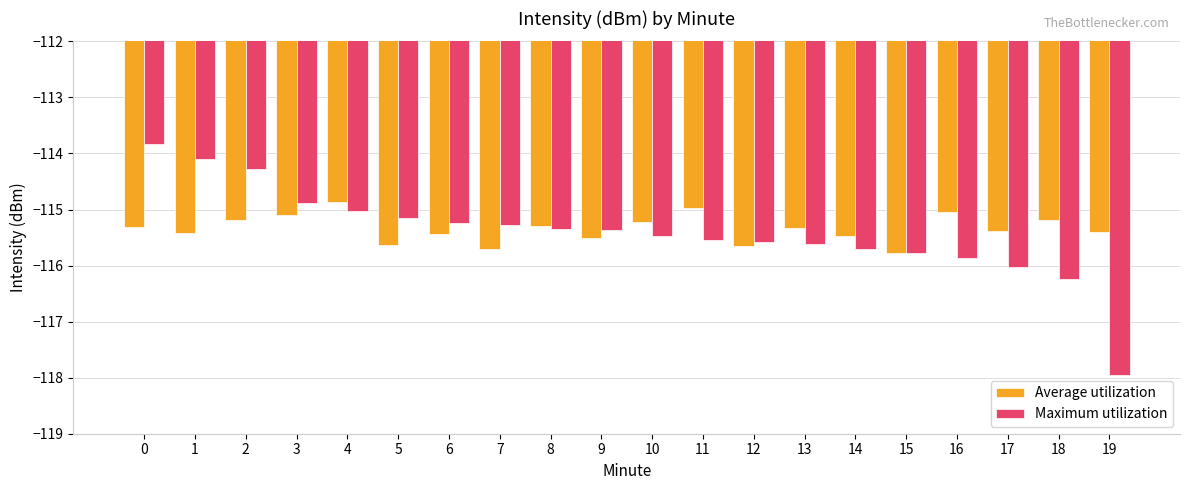

What is the total value across all series at 7?

-231.0